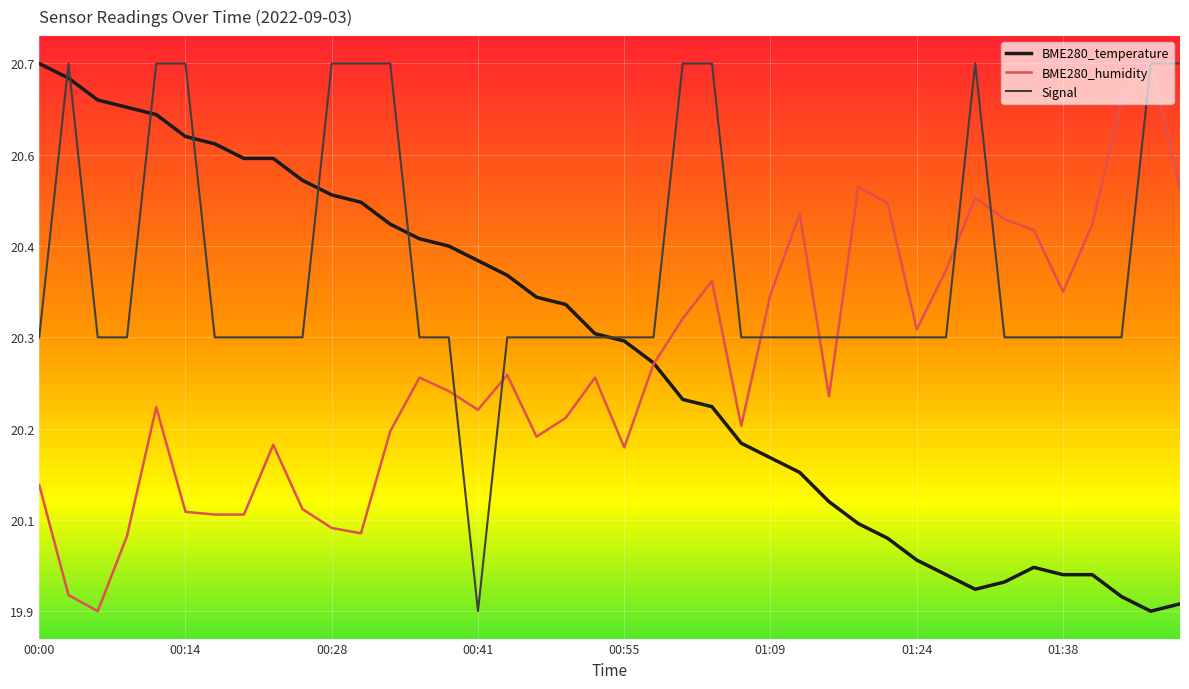

At which label is BME280_humidity closest to -74?

01:24